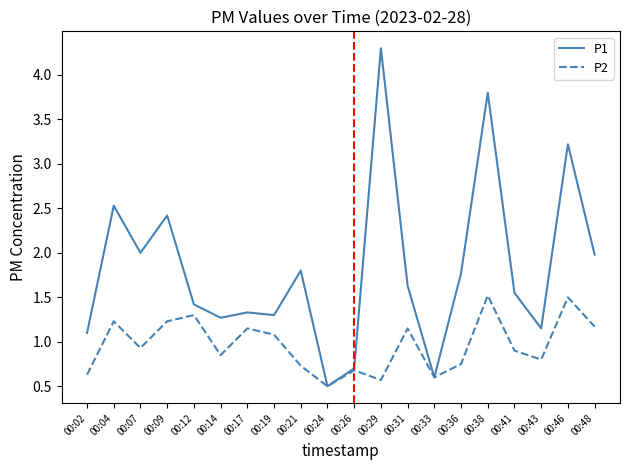

What is the sum of the P2 values at 00:17 and 00:02?

1.8